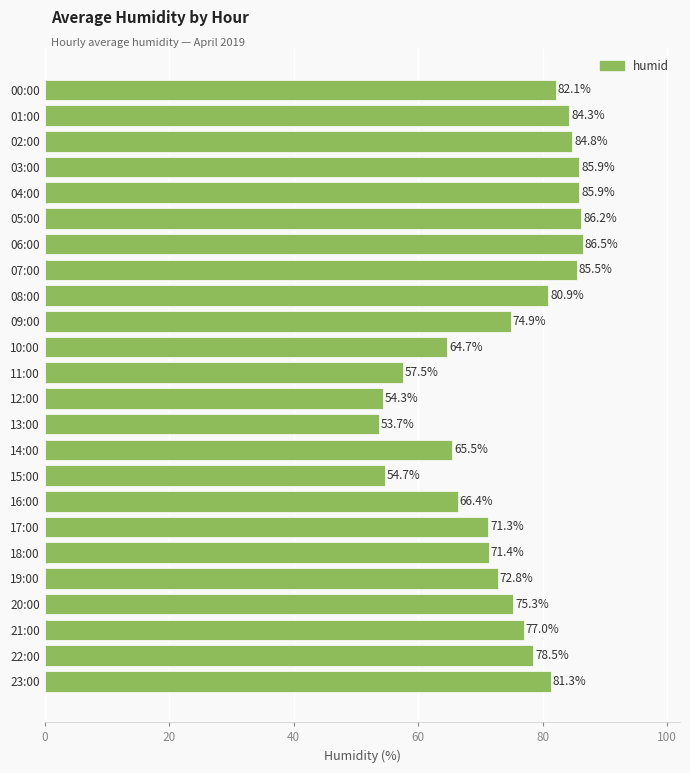

What is the difference between the second highest and second lowest values?

31.9